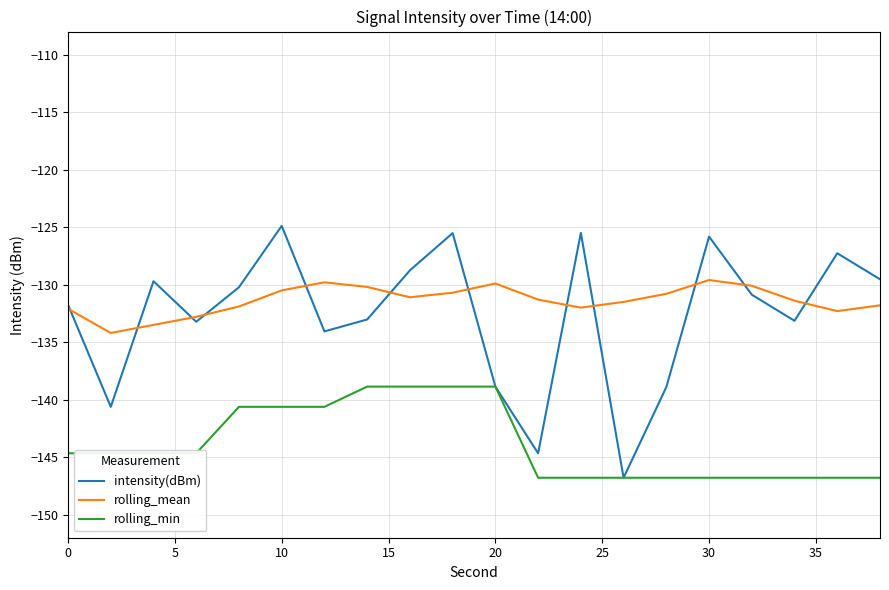

Rank the series by their maximum value, from lowest to highest.

rolling_min, rolling_mean, intensity(dBm)